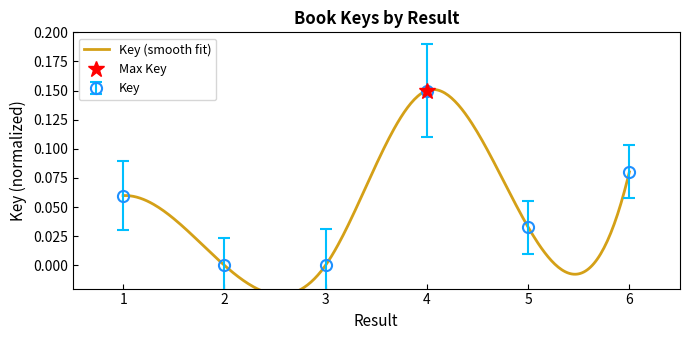

True or false: the data shows 0.0 at 5.

True